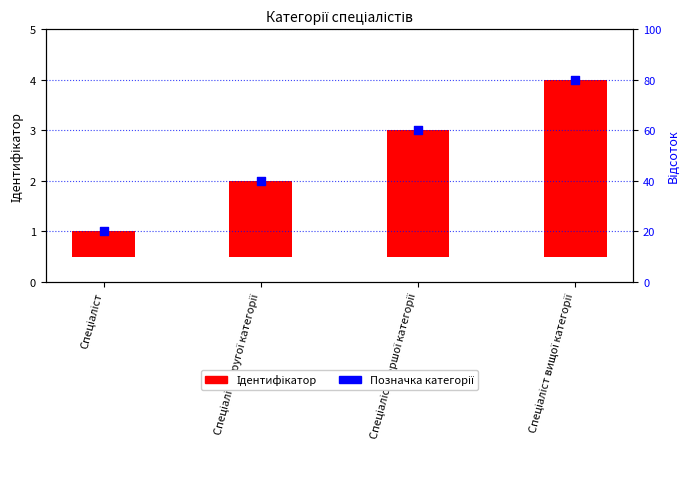

At which category is the sum across all series the highest?

Спеціаліст вищої категорії